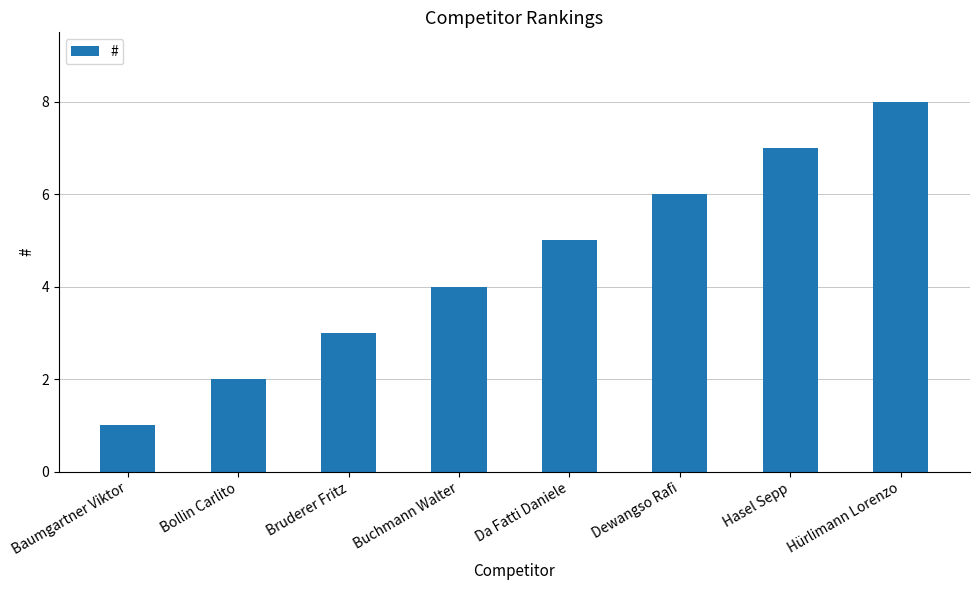

Reading left to right, what are all the values shown in this chart?

1	2	3	4	5	6	7	8